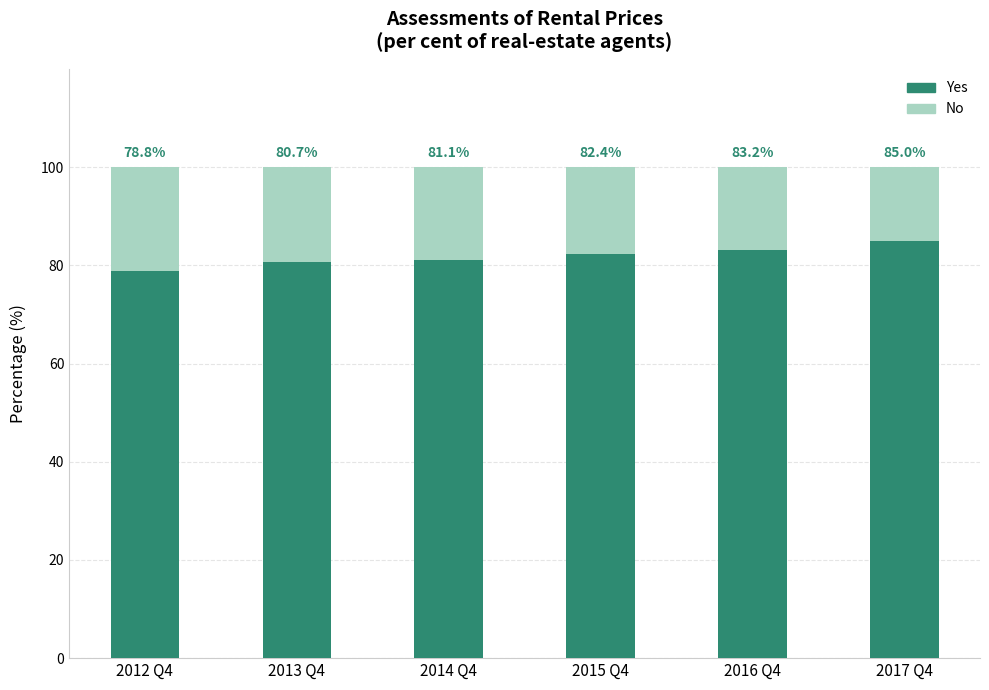

Does the chart contain any negative values?

No